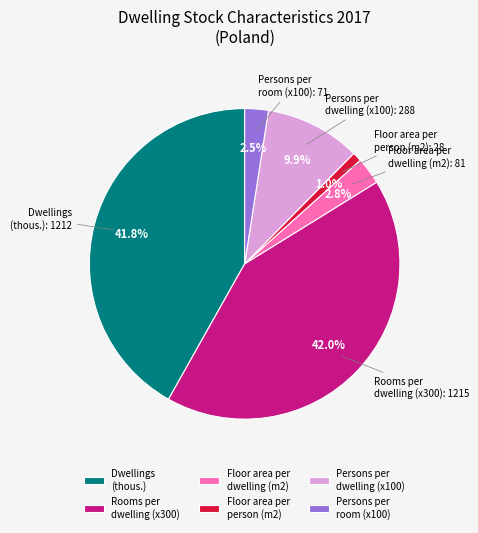

Does any single category account for the majority?

No